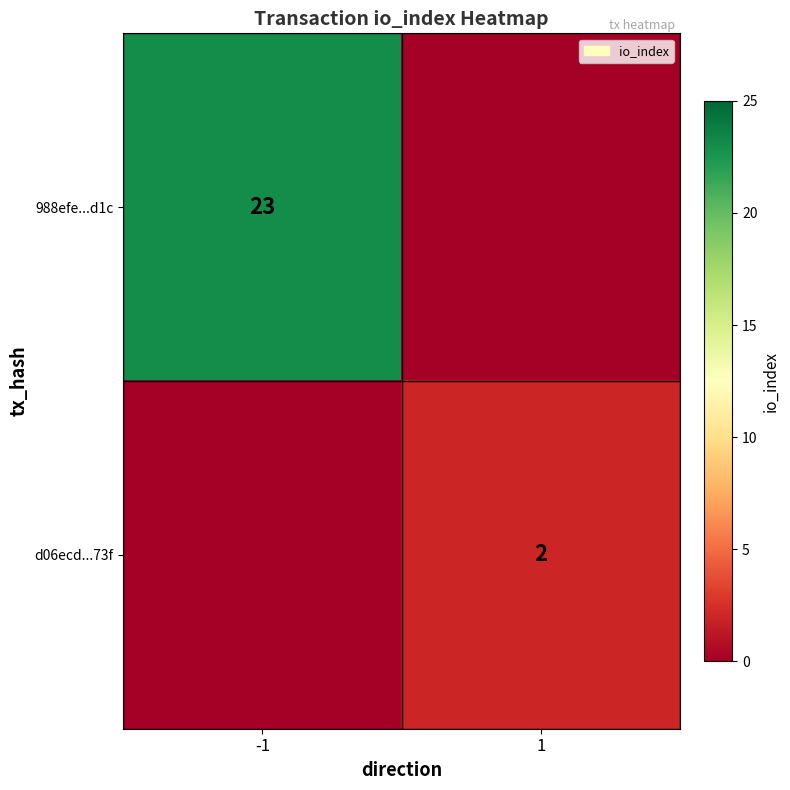

The value of 988efe...d1c at -1 is 14. True or false?

False